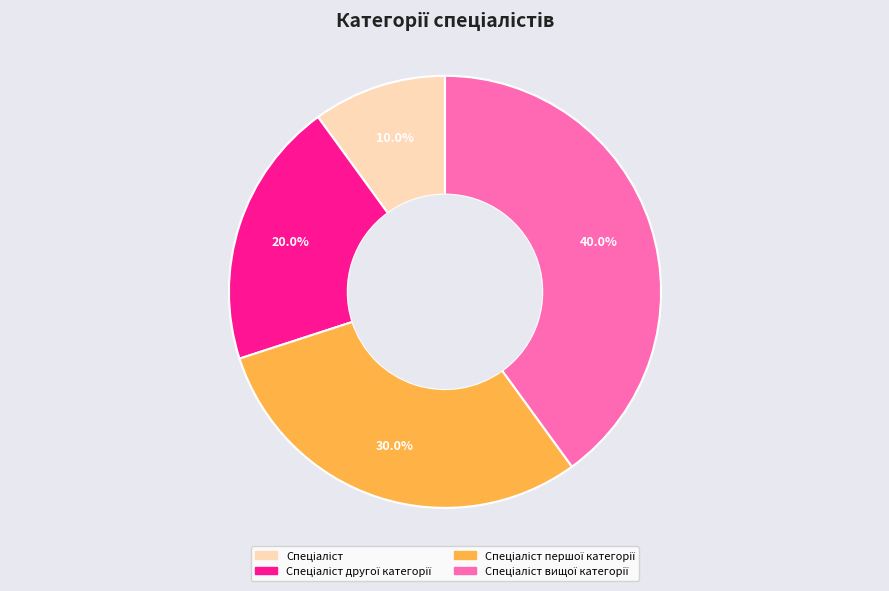

Does any single category account for the majority?

No